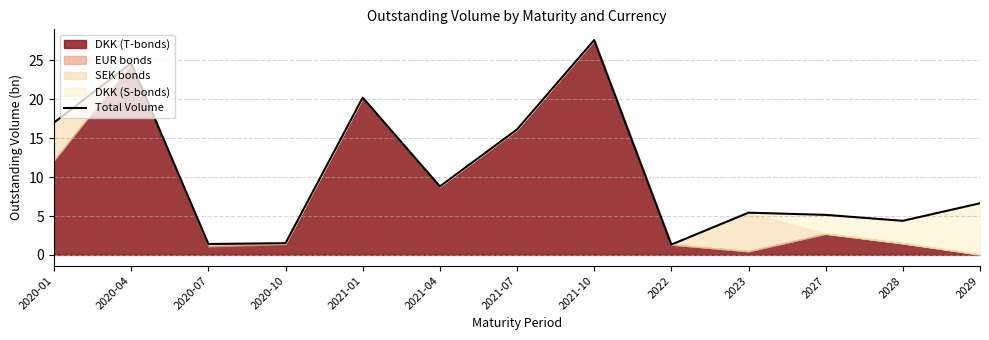

What is the change in value from 2020-04 to 2022?

-23.3